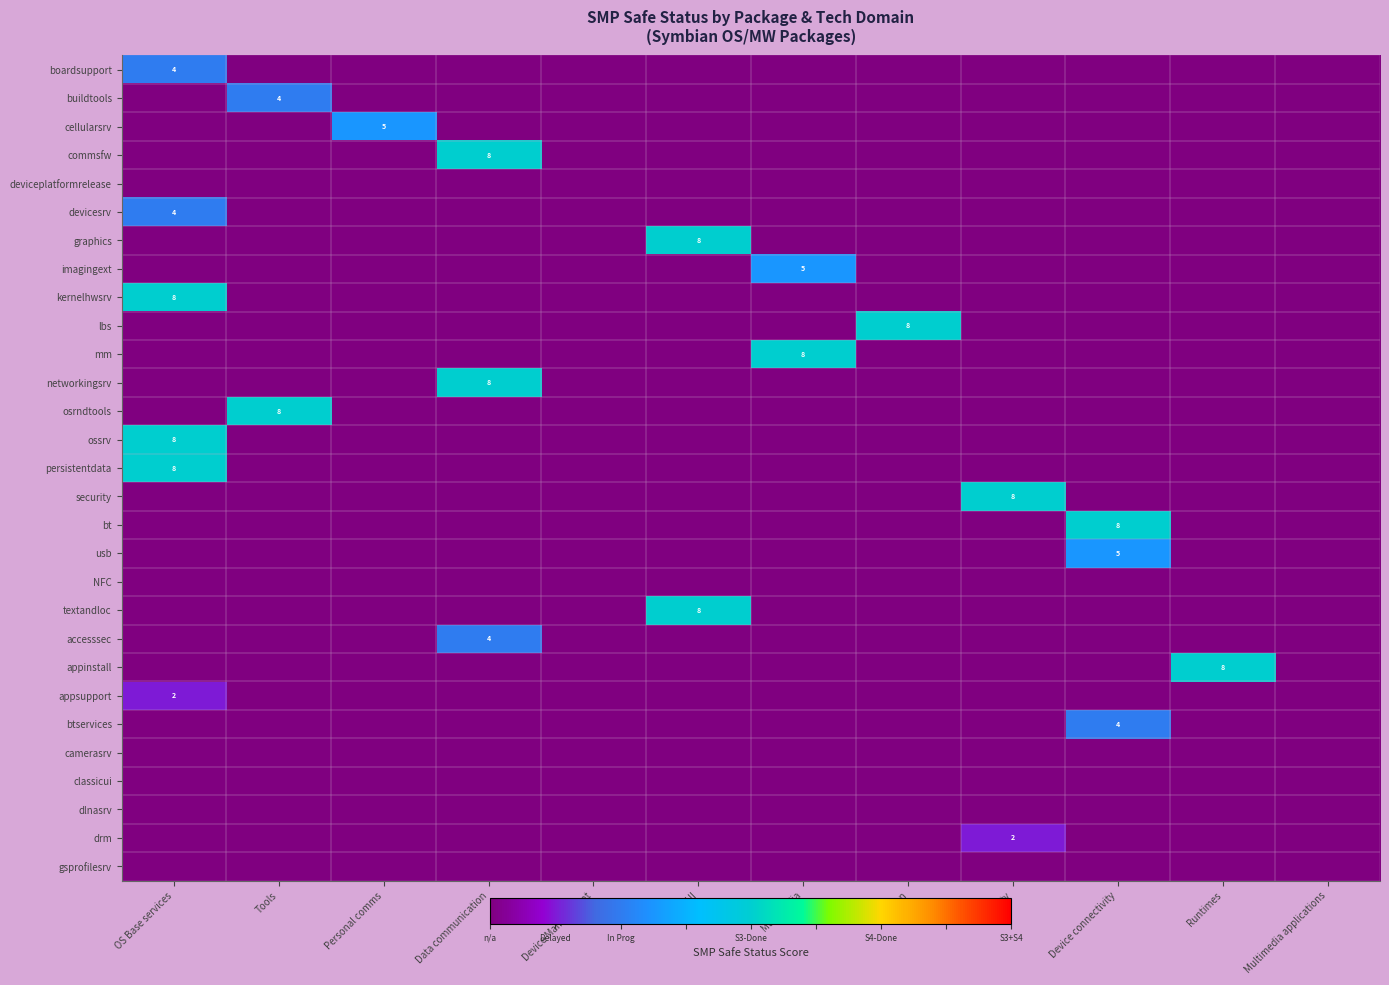

The value of accesssec at Security is 0. True or false?

True